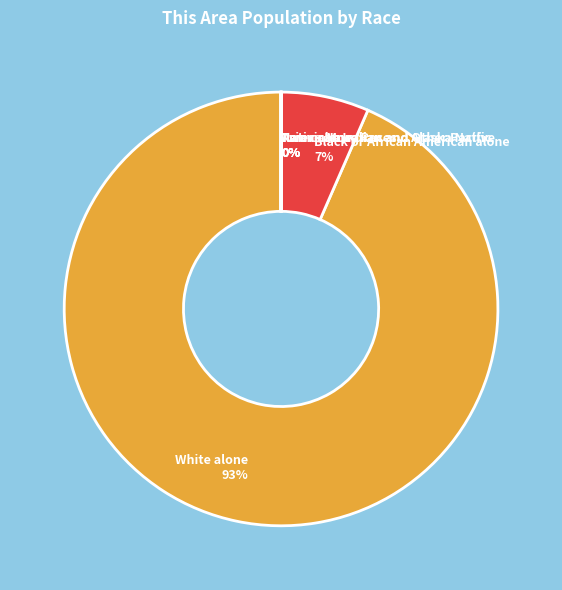

Is White alone 93% the majority of the pie?

Yes